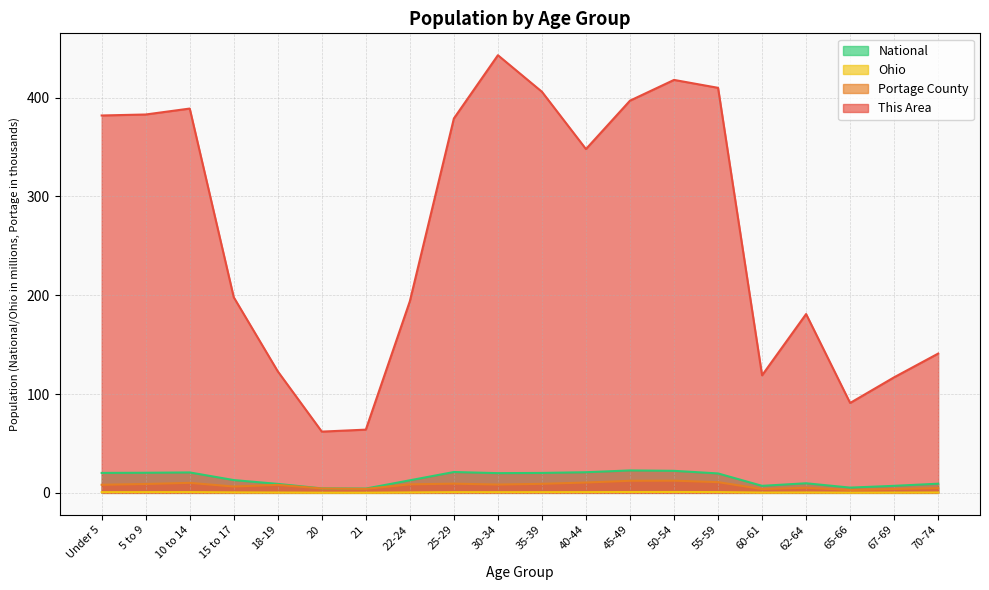

How many distinct data groups are displayed?

4